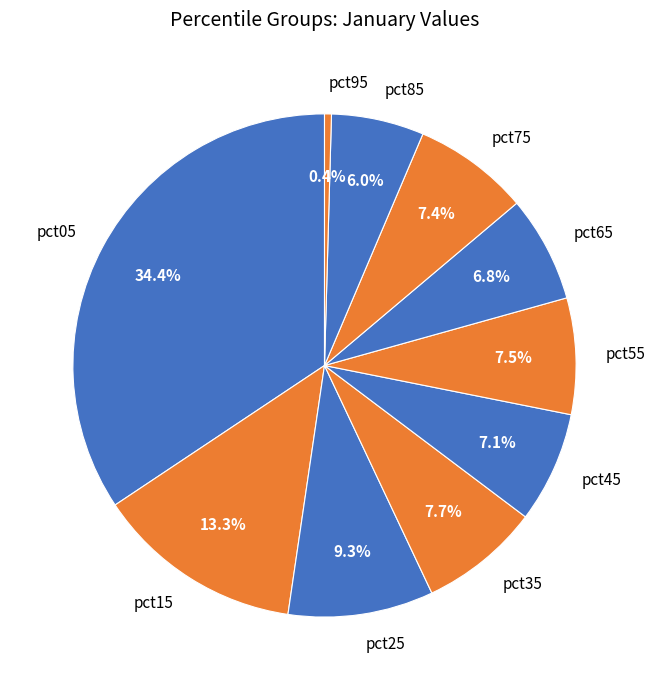

To the nearest percent, what is the difference between the pct15 and pct45 slice percentages?

6%